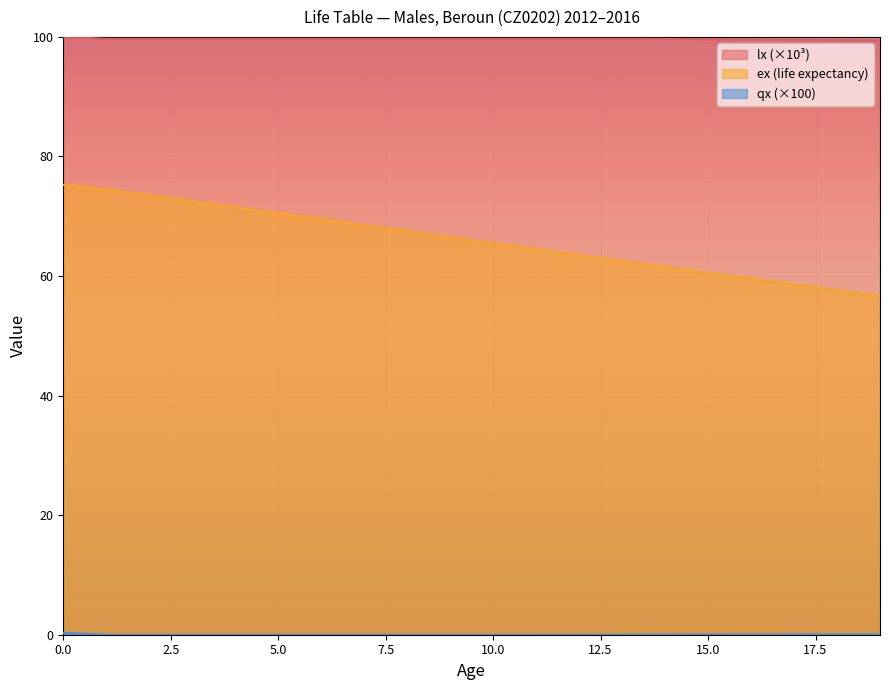

How many lines are shown in the chart?

3